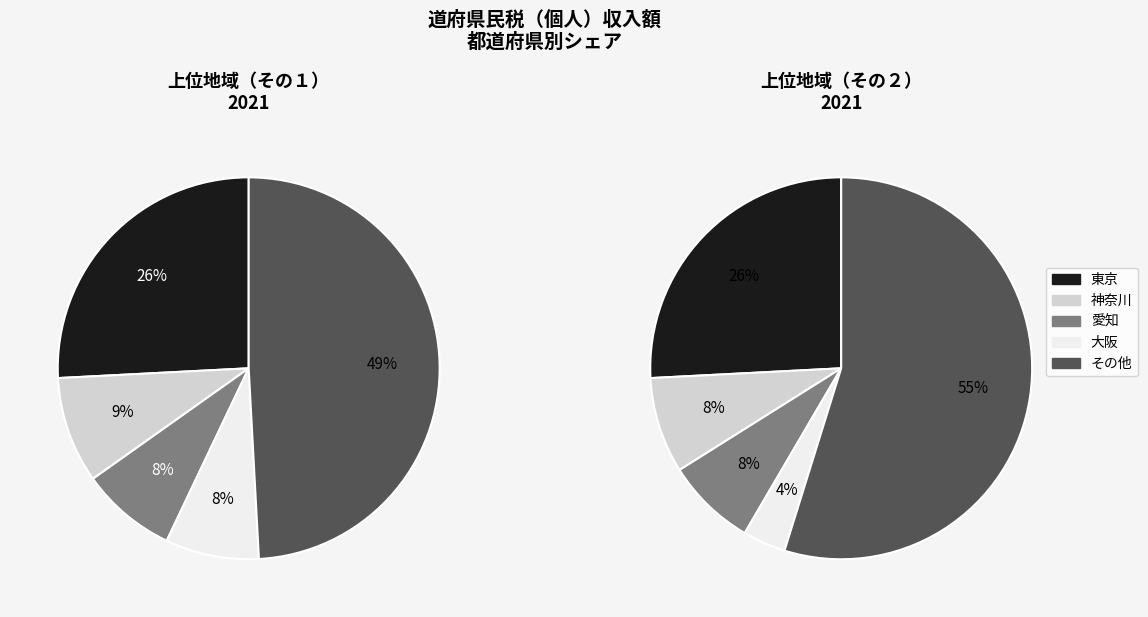

Is 宮城 the majority of the pie?

No